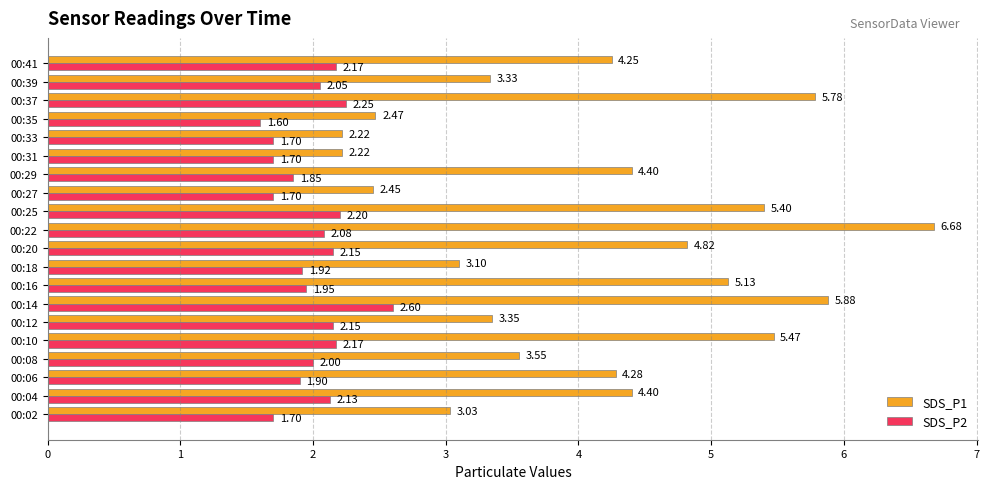

What is the difference between the highest and lowest values at 00:20?

2.7